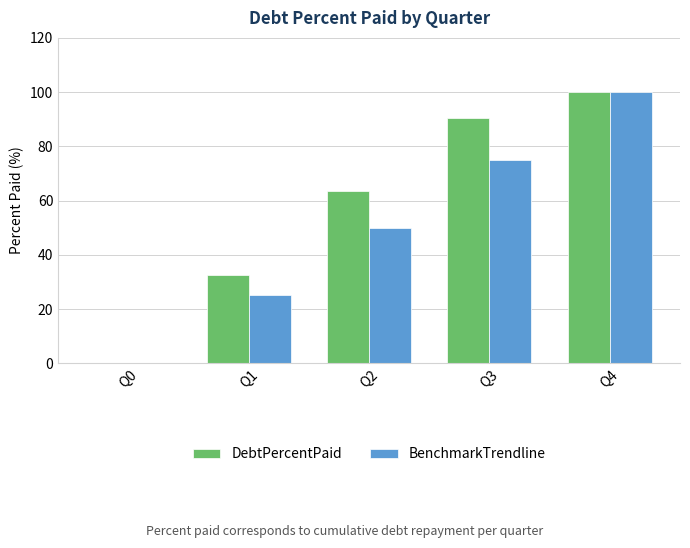

What is the average value of the BenchmarkTrendline series?

50.0